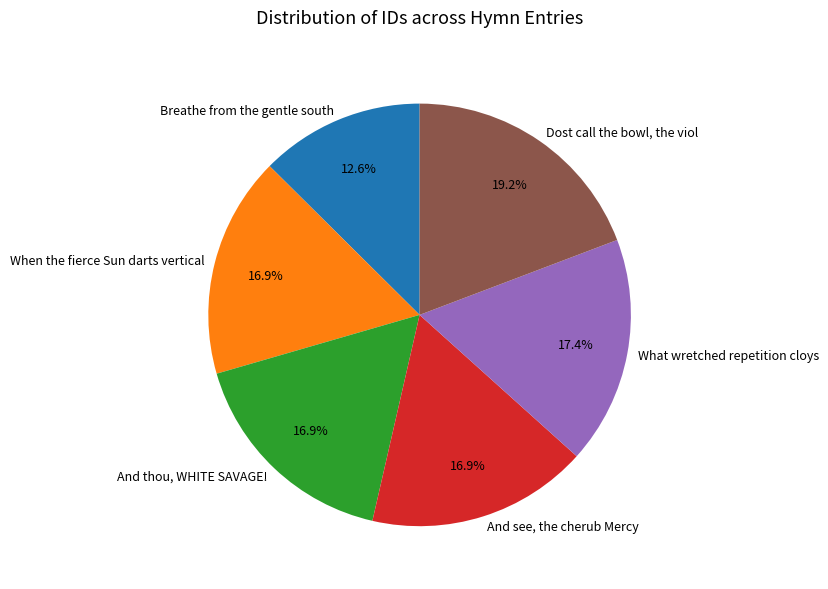

To the nearest percent, what percentage of the pie is And see, the cherub Mercy?

17%